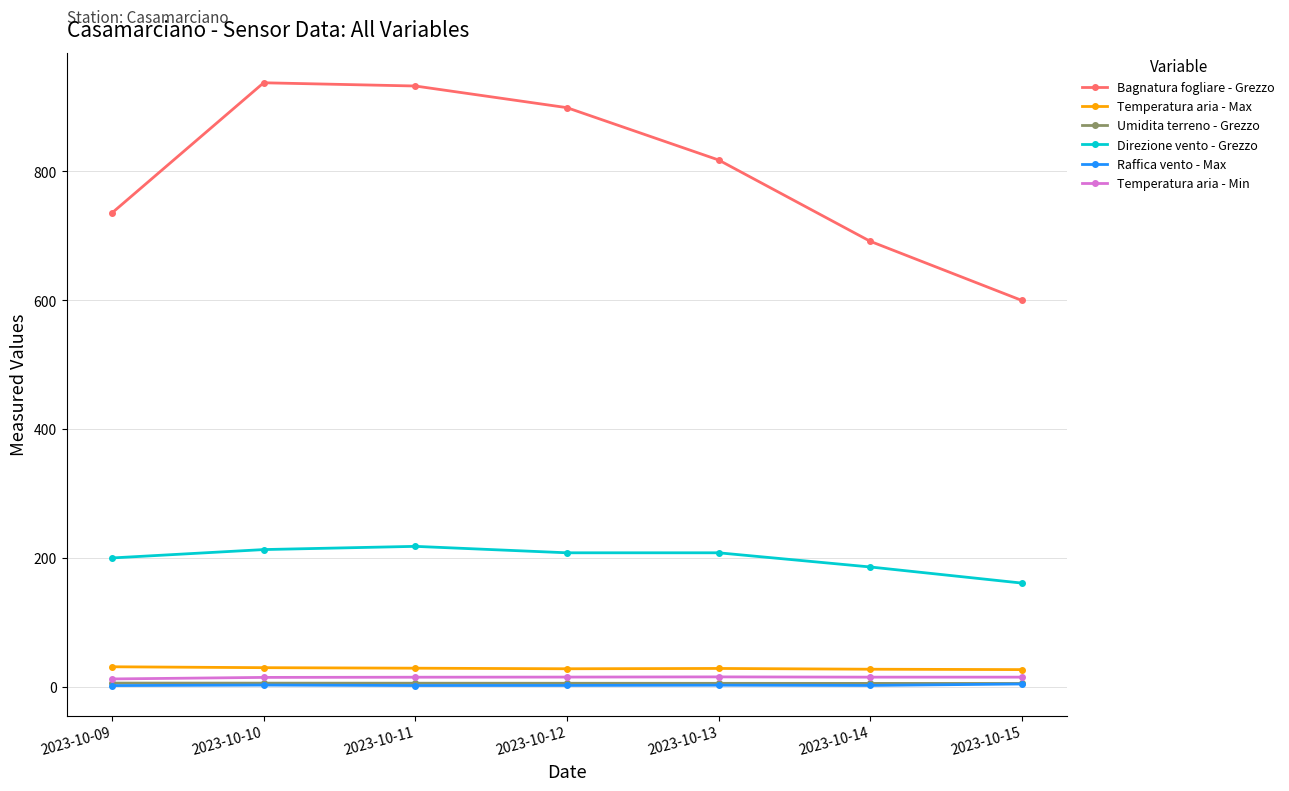

Count the number of data series in this chart.

6